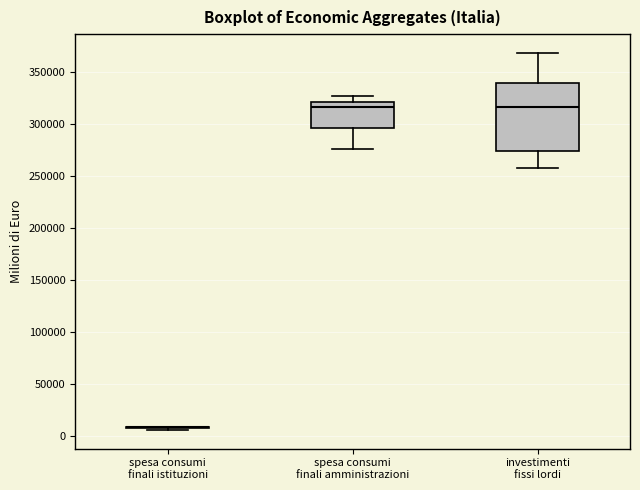

Reading left to right, transcribe this box plot: for each box, give where its median line is, the range the box spans, and where its two whiskers end, as read against the y-axis. The values are not printed on the chart, so give them approximately, as read against the axis.

spesa consumi finali istituzioni: box collapsed to a line at 10000, whiskers 5000 to 10000
spesa consumi finali amministrazioni: median 315000, box 295000 to 320000, whiskers 275000 to 330000
investimenti fissi lordi: median 315000, box 275000 to 340000, whiskers 260000 to 370000